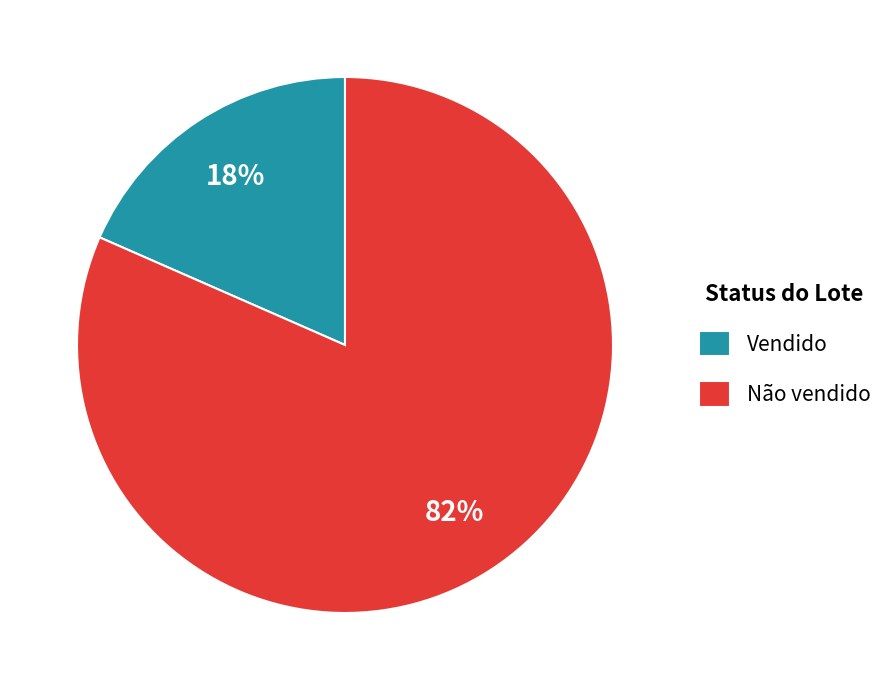

Do Vendido and Não vendido together represent more than half of the pie?

Yes